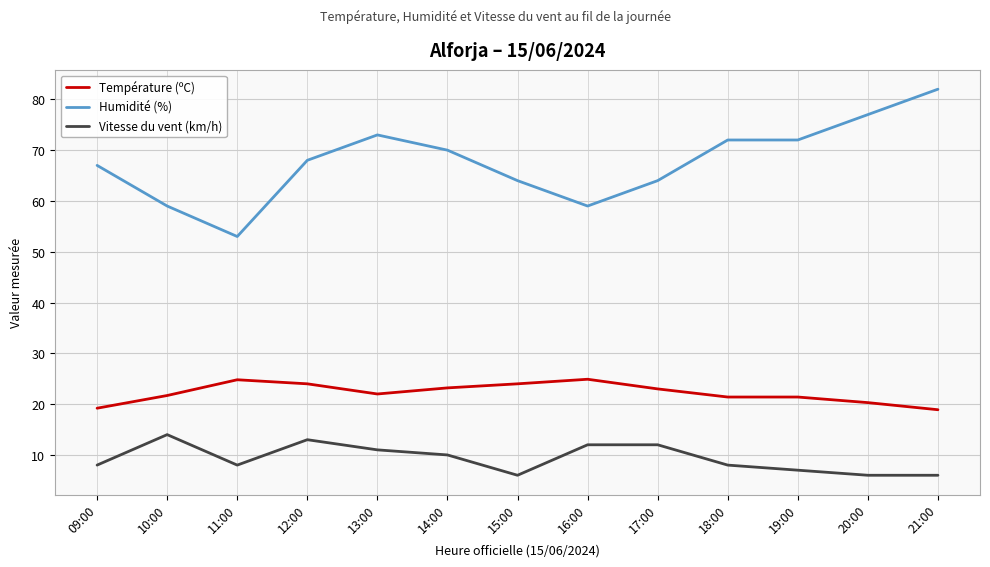

What is the difference between the Humidité (%) values at 12:00 and 20:00?

9.0